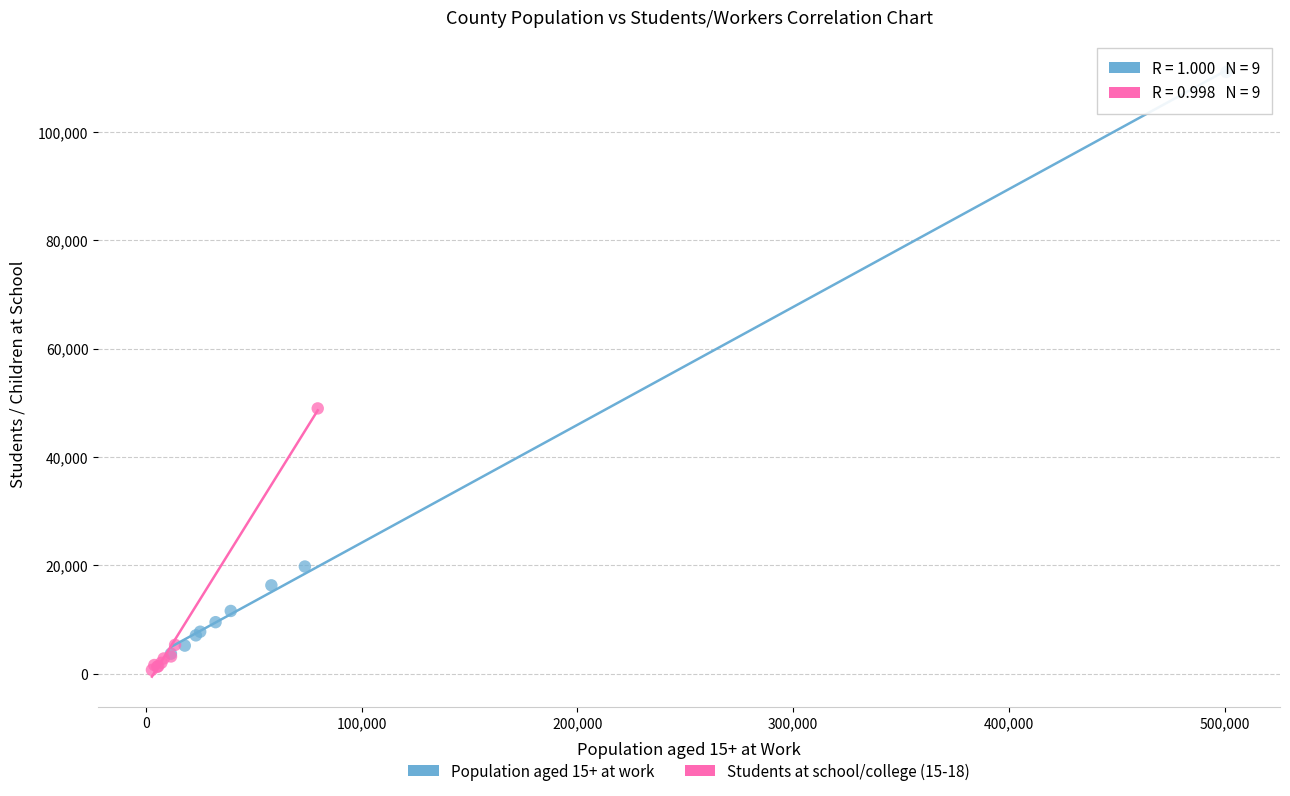

Which series has the largest Y range (max minus min)?

Population aged 15+ at work